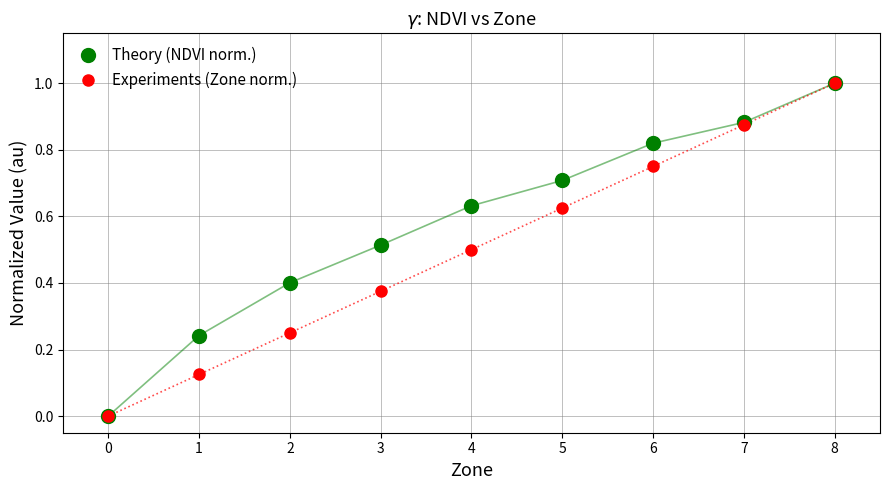

True or false: Theory (NDVI norm.) has more than 1 interior local peaks.

False